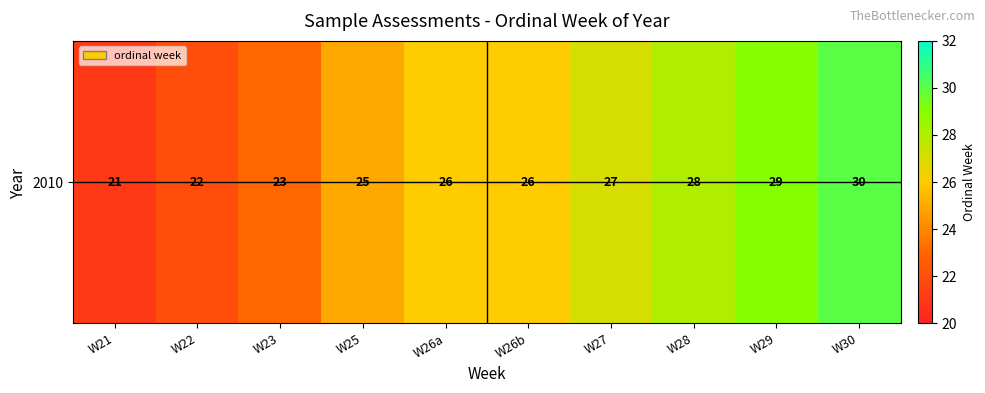

The value at W21 is 21. True or false?

True